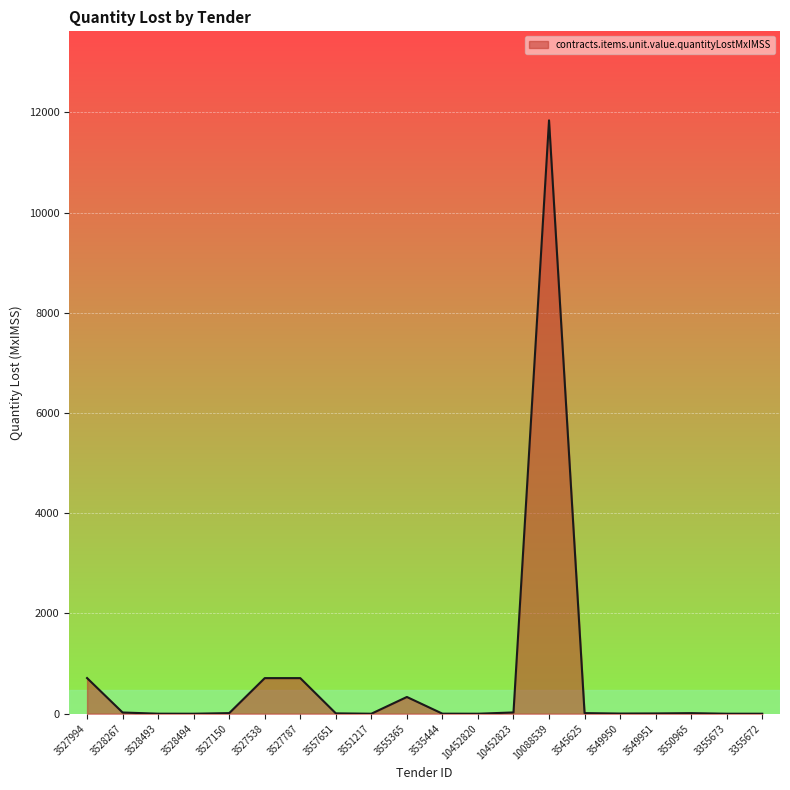

What is the sum of all values?

14409.4